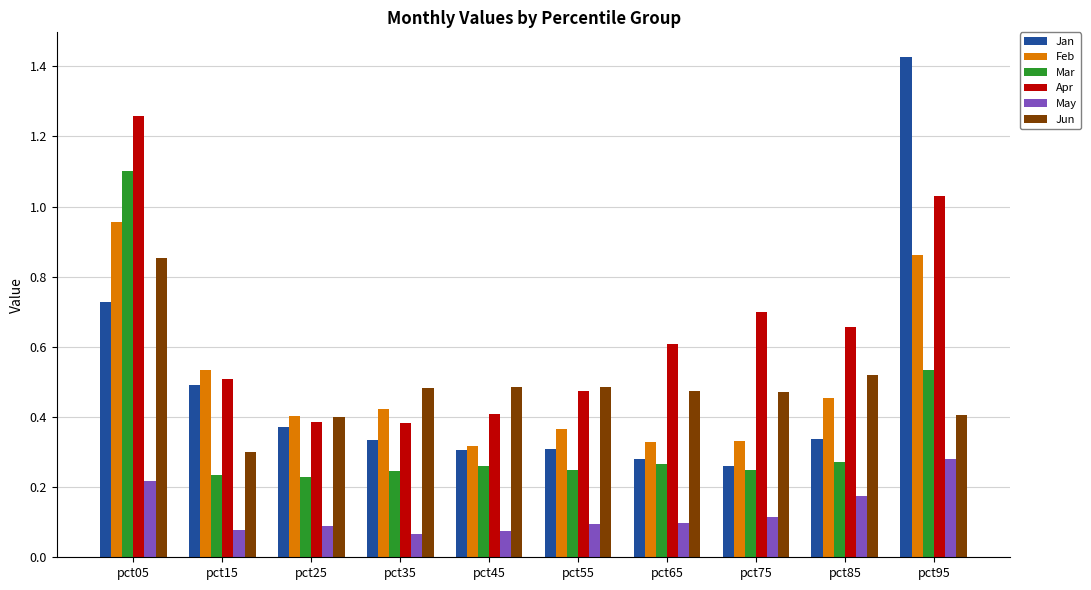

List the series in order of their peak value, highest first.

Jan, Apr, Mar, Feb, Jun, May